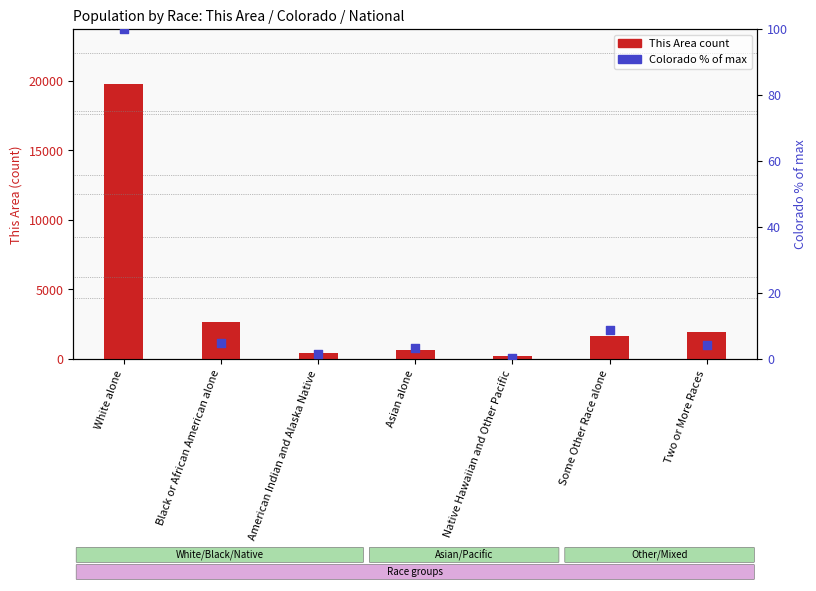

Which series contains the lowest Y value?

Colorado % of max